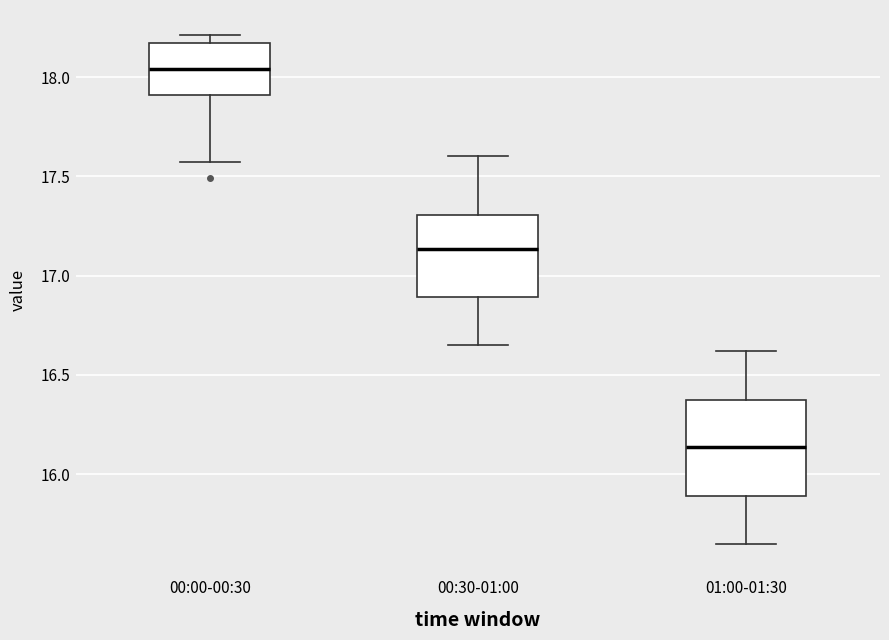

Which box is the tallest, from its lower edge to its upper edge?

01:00-01:30